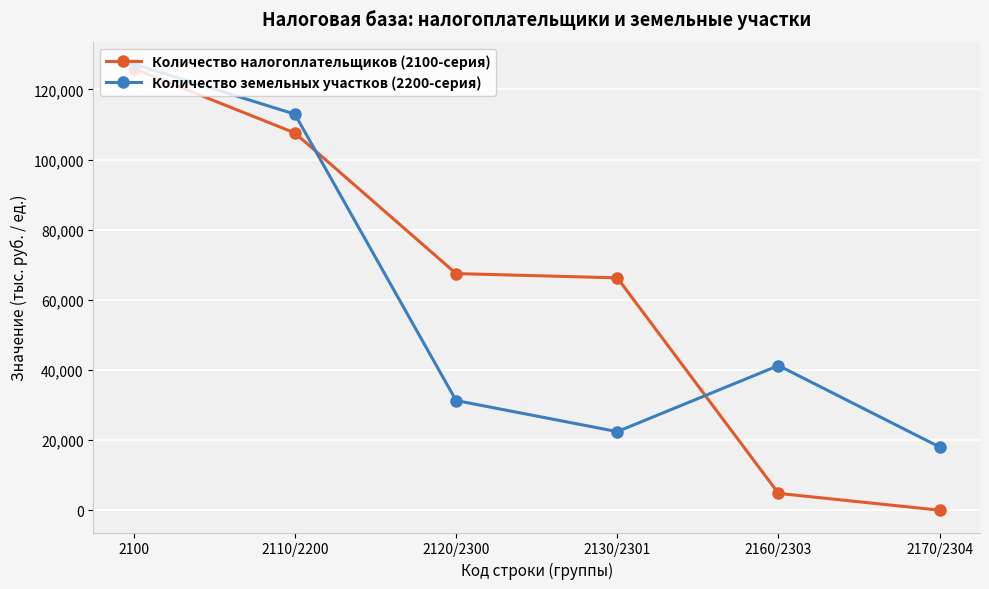

Where does the Количество налогоплательщиков (2100-серия) series first go above 67483?

2100